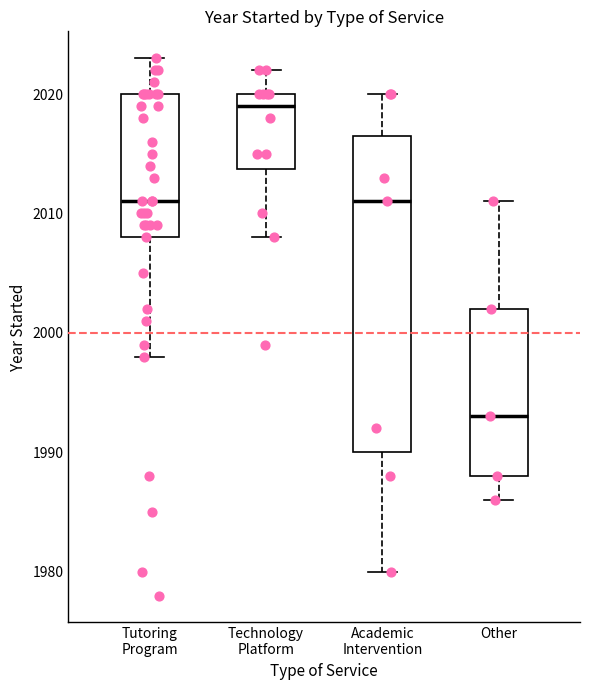

Where is the upper edge of the box for Technology Platform on the y-axis? The values are not printed on the chart, so give them approximately, as read against the axis.

2020